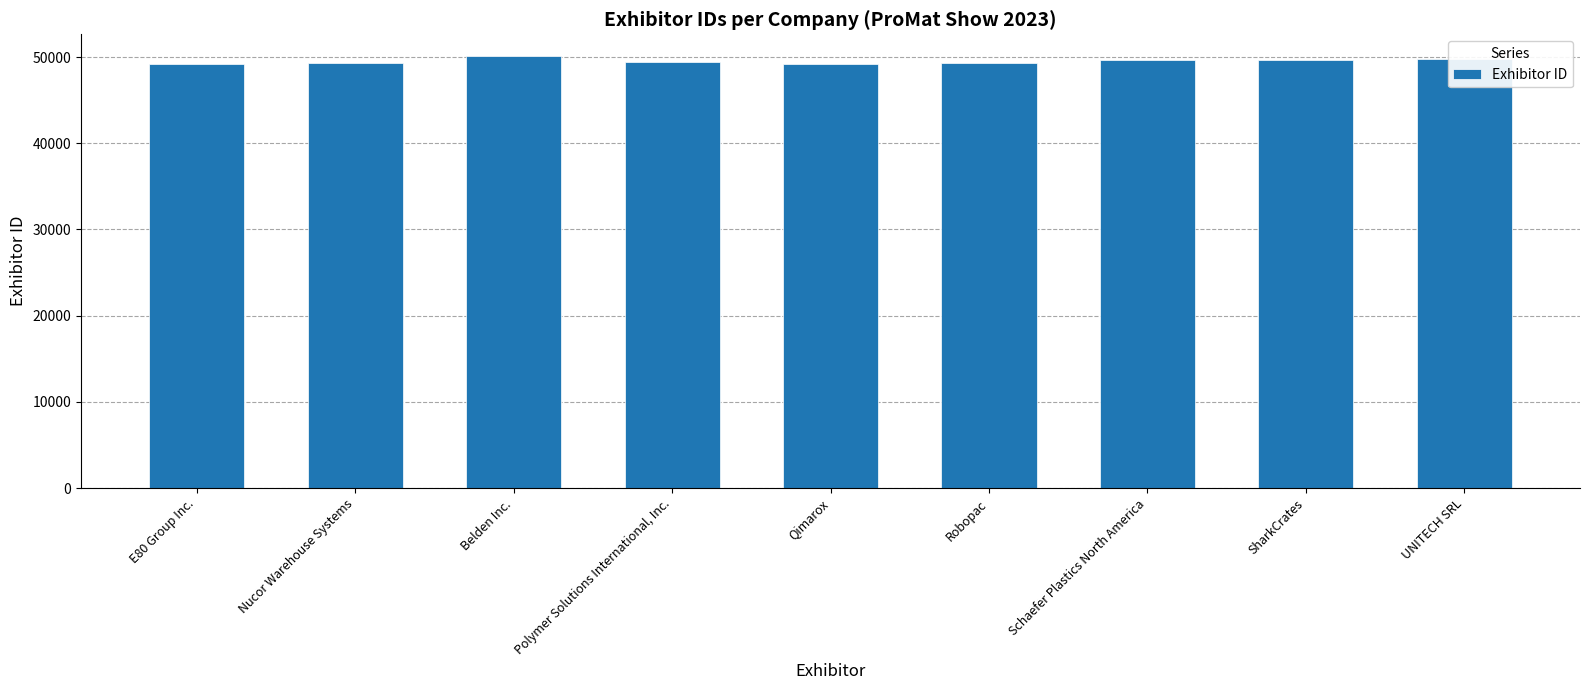

The value at Polymer Solutions International, Inc. is 74607. True or false?

False